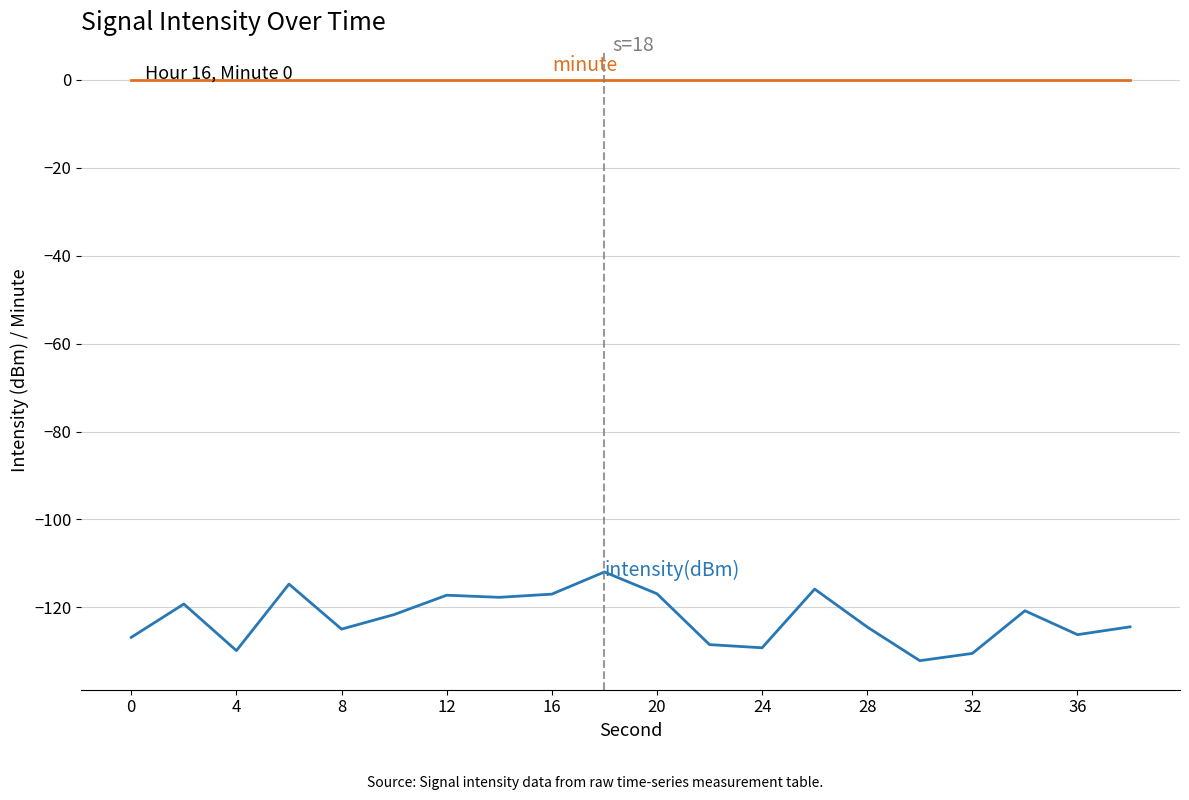

What is the minimum value shown in the chart?

-132.1